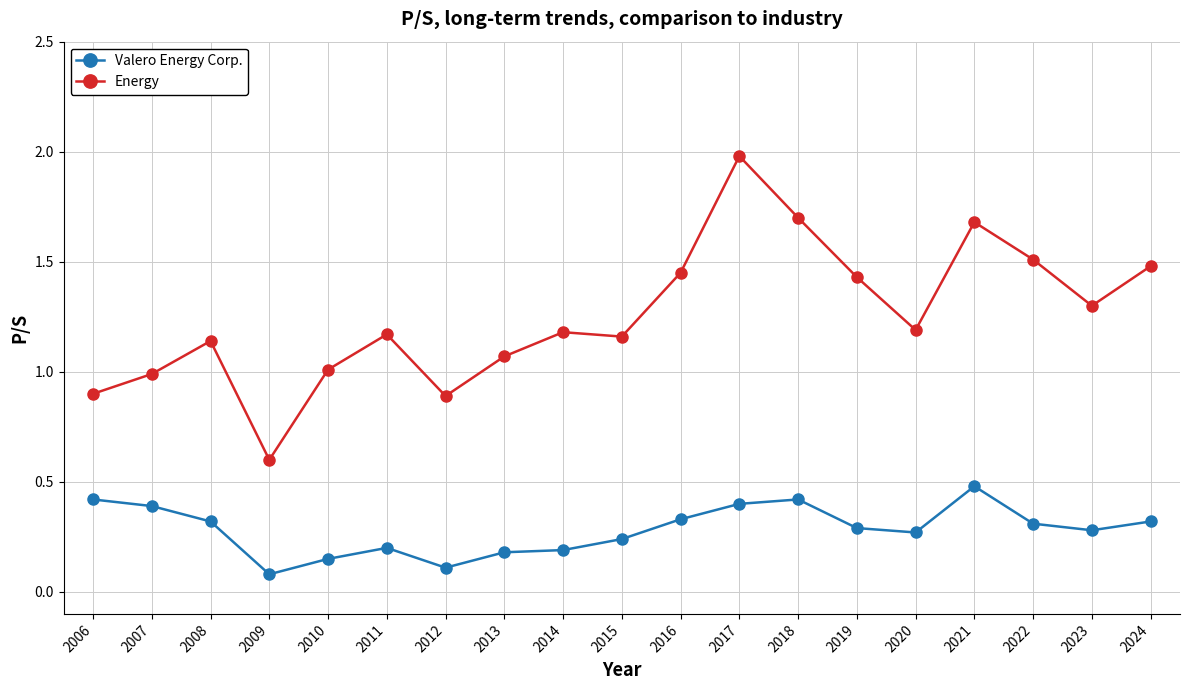

Rank the series by their average value, from highest to lowest.

Energy, Valero Energy Corp.